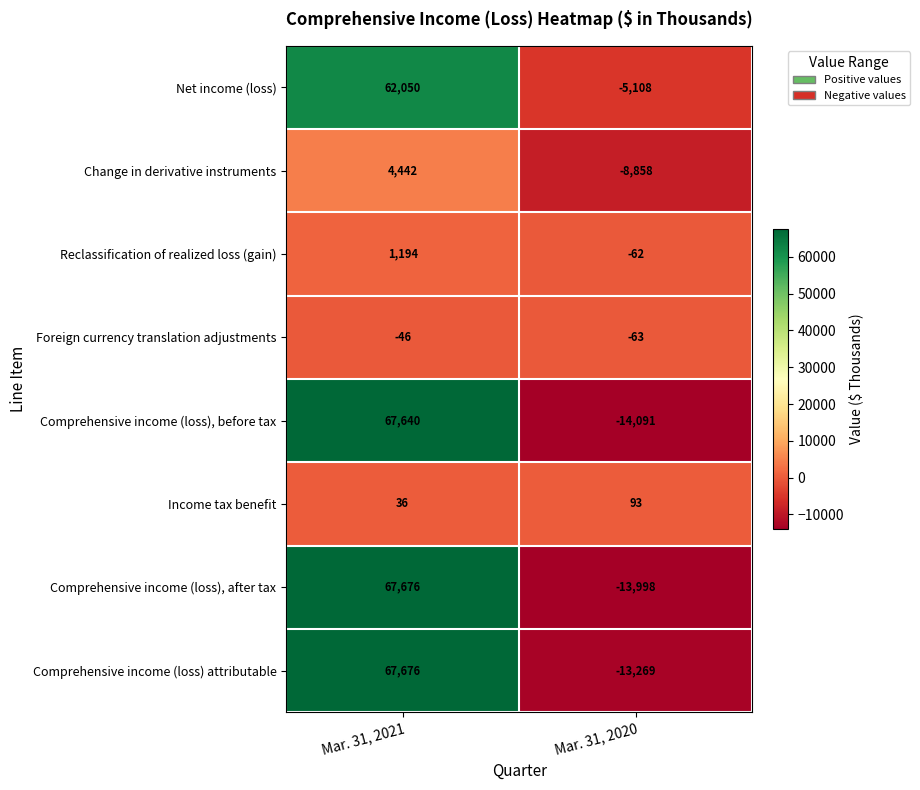

What is the minimum value shown in the chart?

-14091